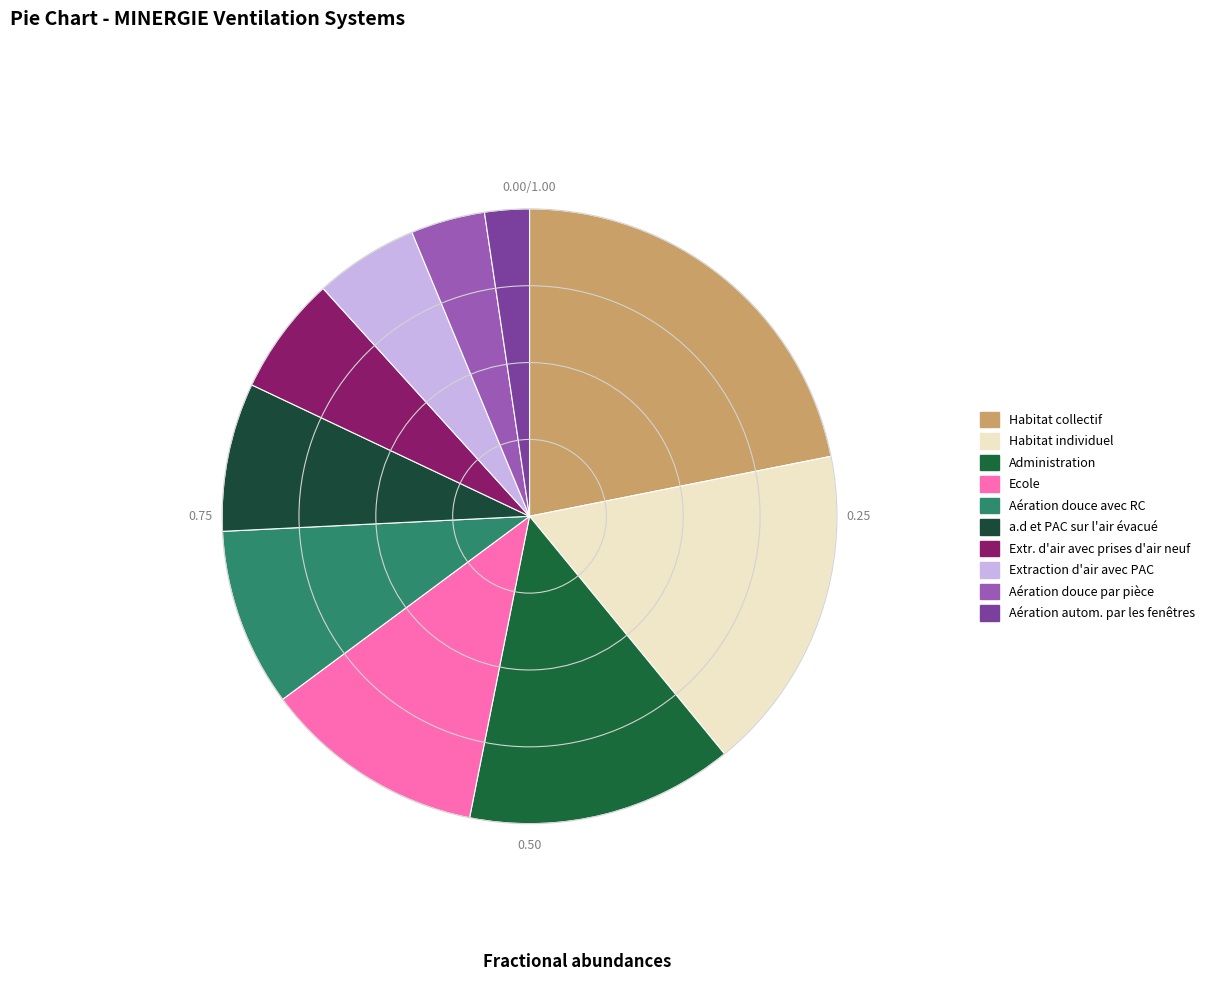

Is it true that Administration is 14% of the pie?

True